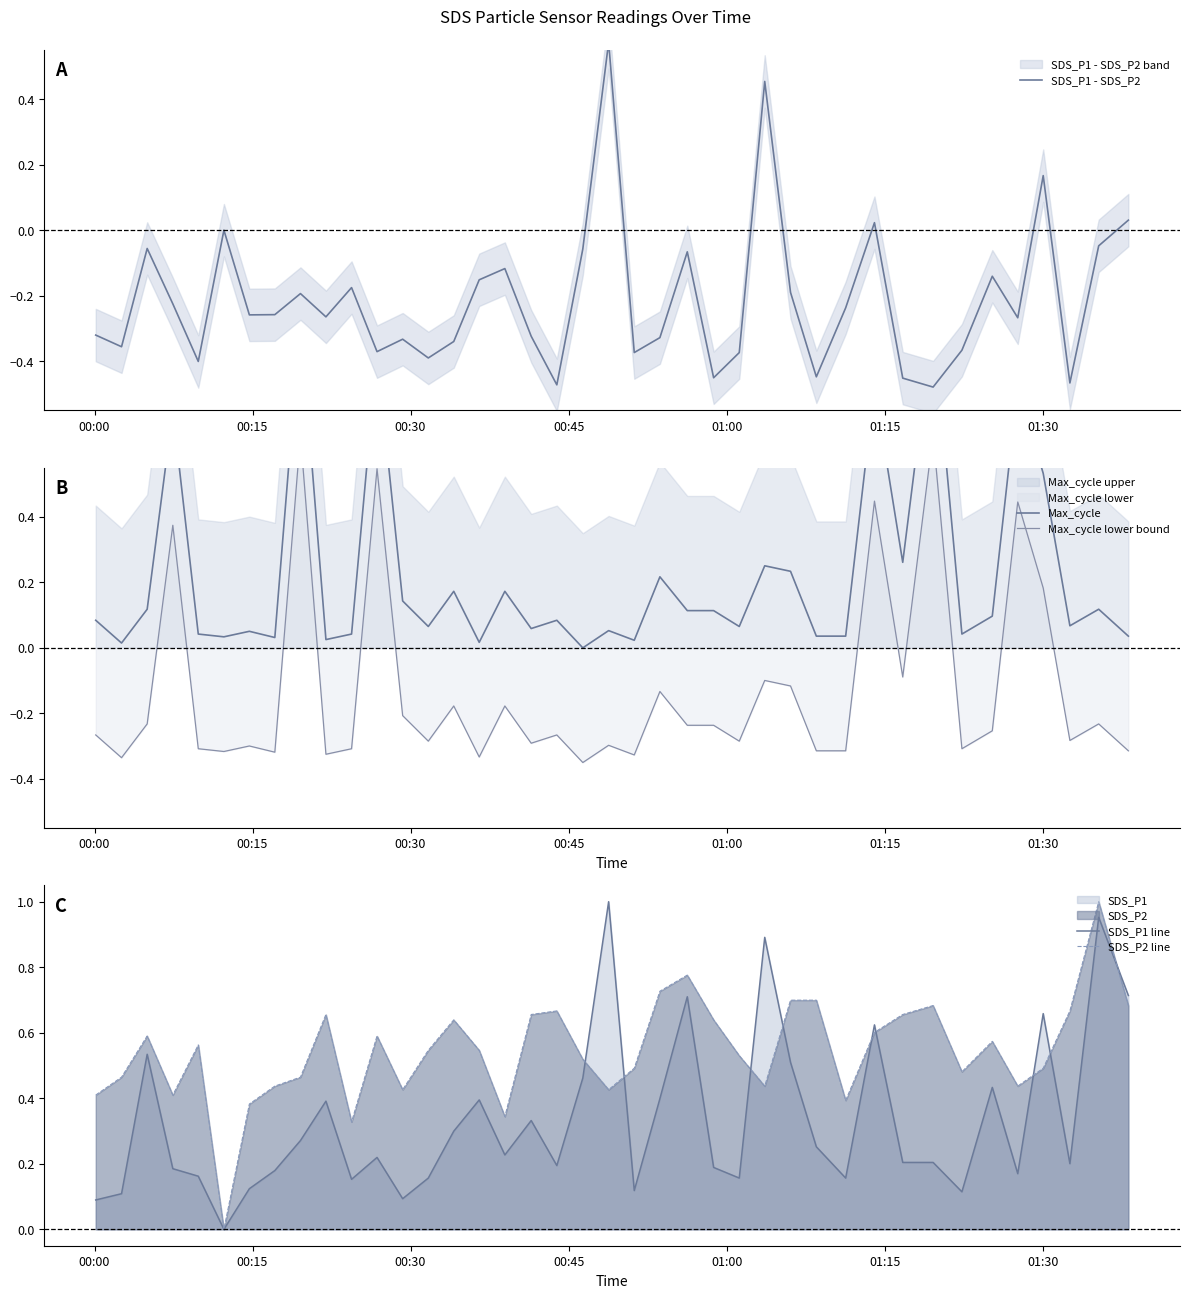

Is the value of SDS_P2 line at 25 greater than the value of Max_cycle lower bound at 8?

No